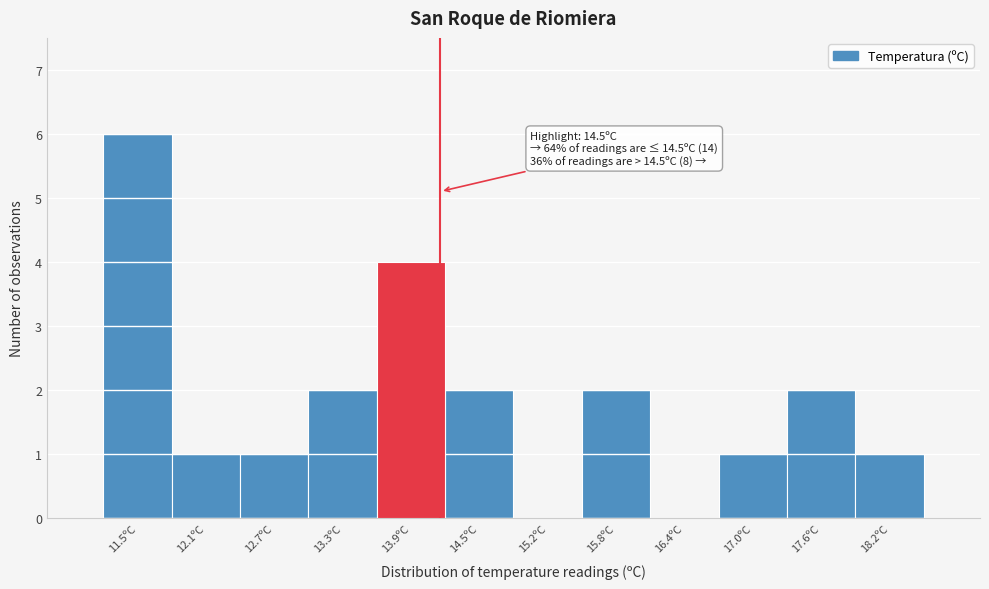

Reading left to right, transcribe all the data shown in this chart.

11.5ºC=6	12.1ºC=1	12.7ºC=1	13.3ºC=2	13.9ºC=4	14.5ºC=2	15.2ºC=0	15.8ºC=2	16.4ºC=0	17.0ºC=1	17.6ºC=2	18.2ºC=1